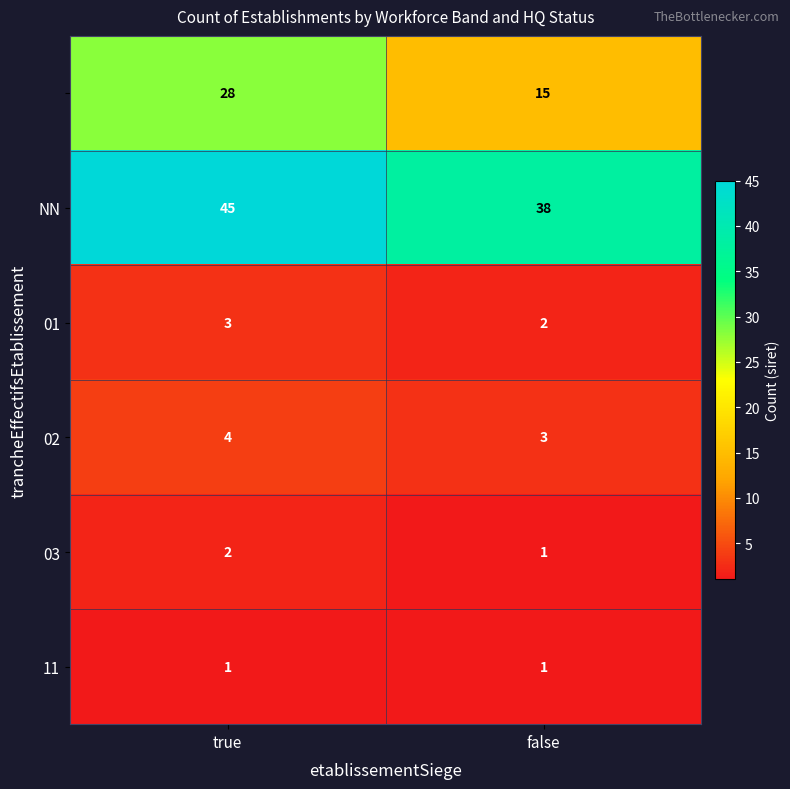

What is the total value across all series at true?

83